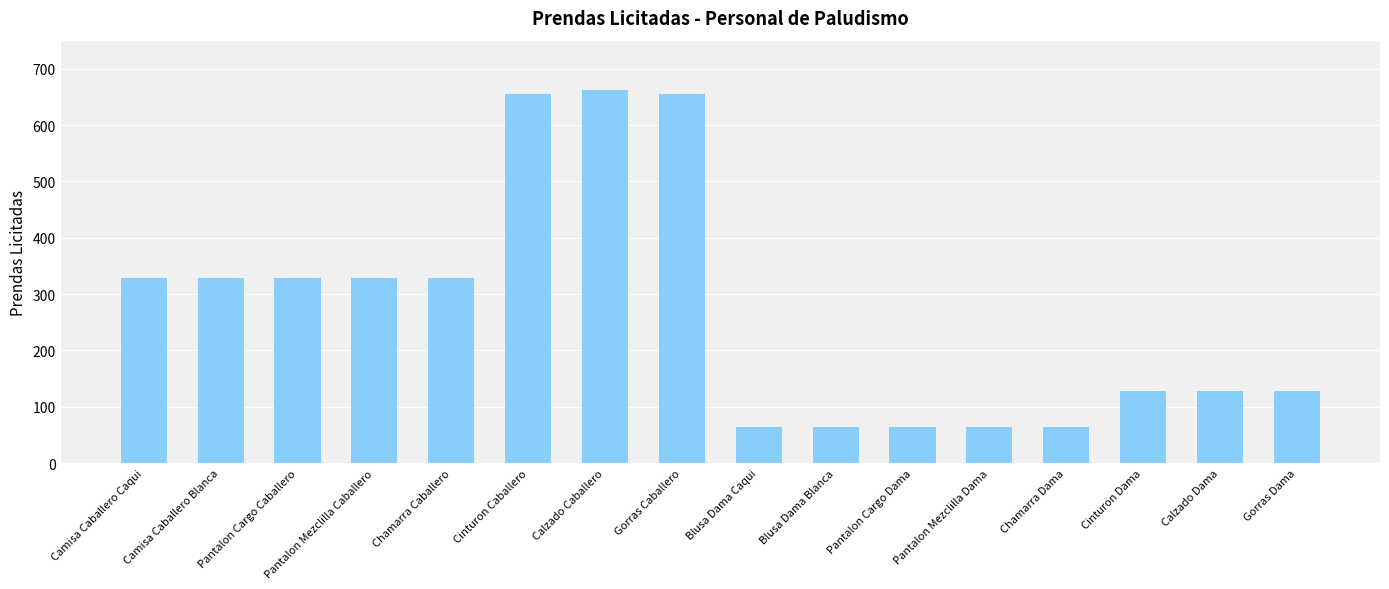

What is the minimum value shown in the chart?

64